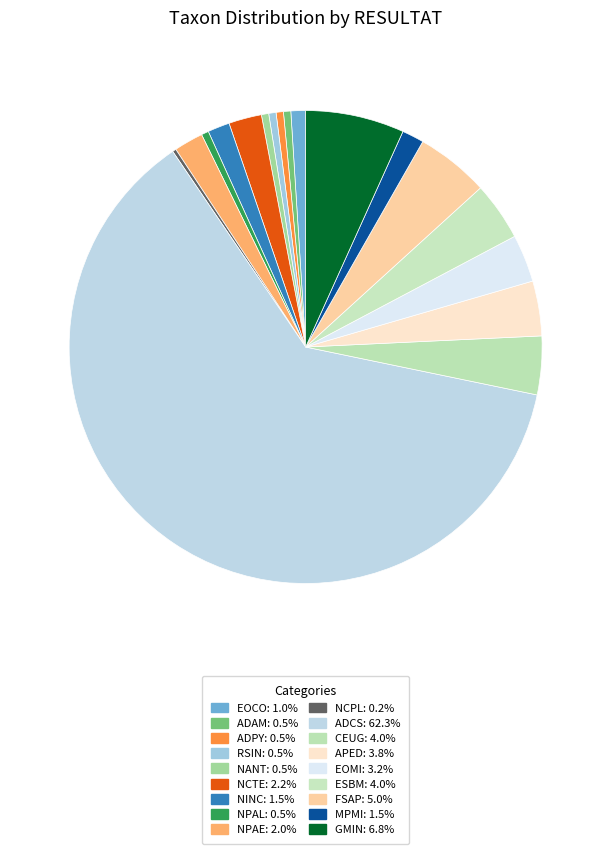

What percentage do MPMI and NINC together represent?

3.0%